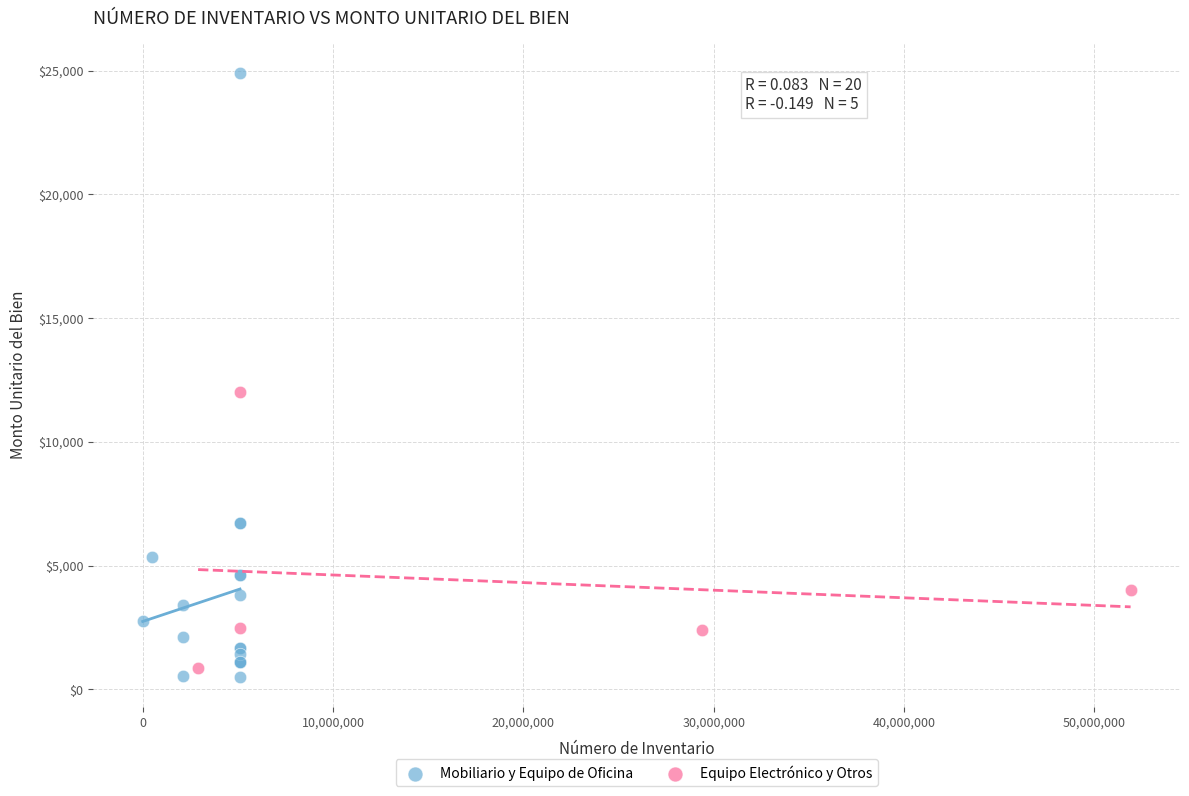

Which series has the widest spread of Y values?

Mobiliario y Equipo de Oficina